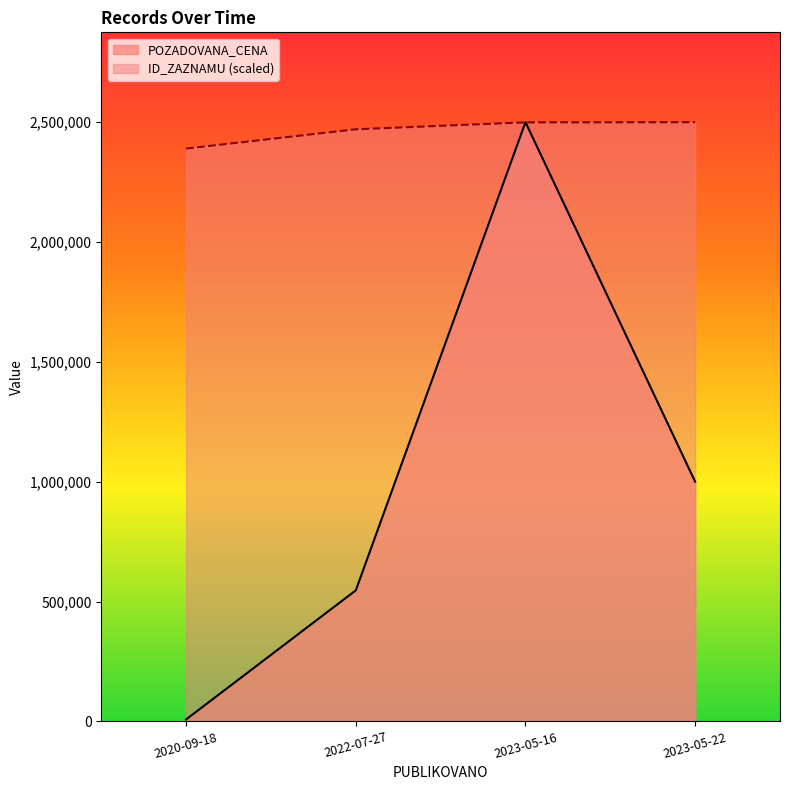

How many distinct data groups are displayed?

2